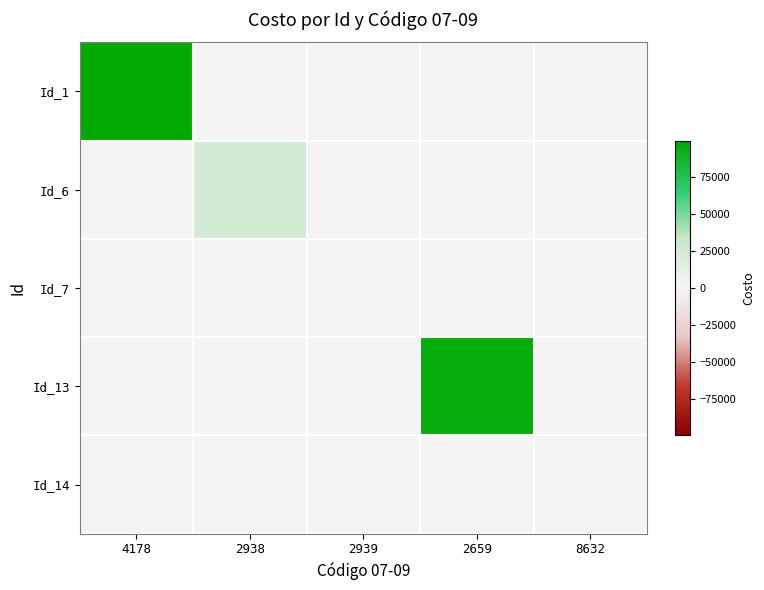

Which series has the largest total across all categories?

Id_1